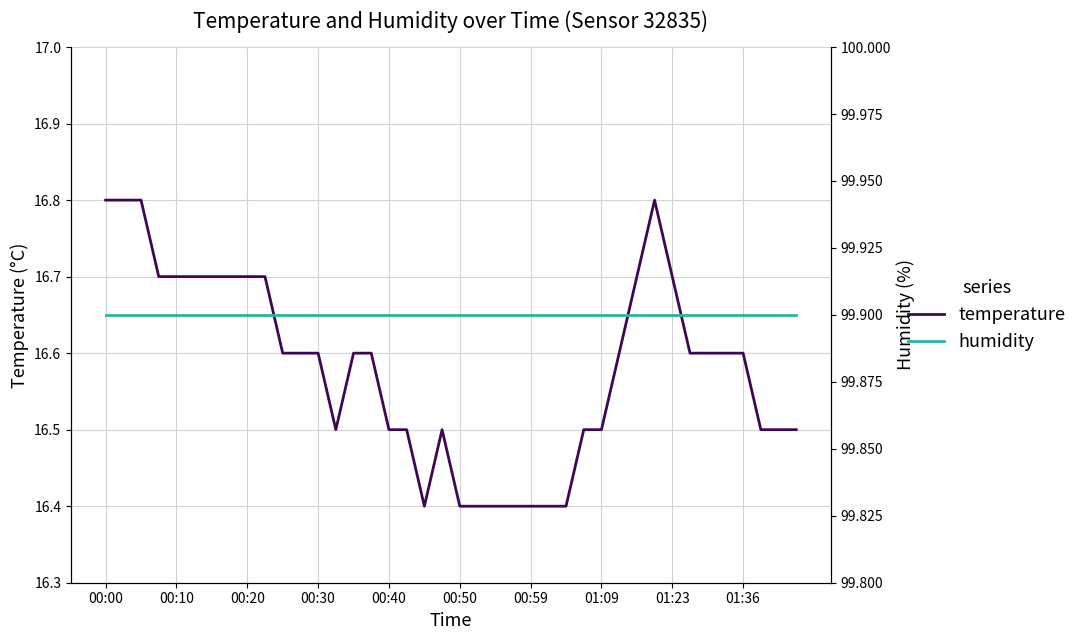

Is this an area chart (filled region under the line)?

No